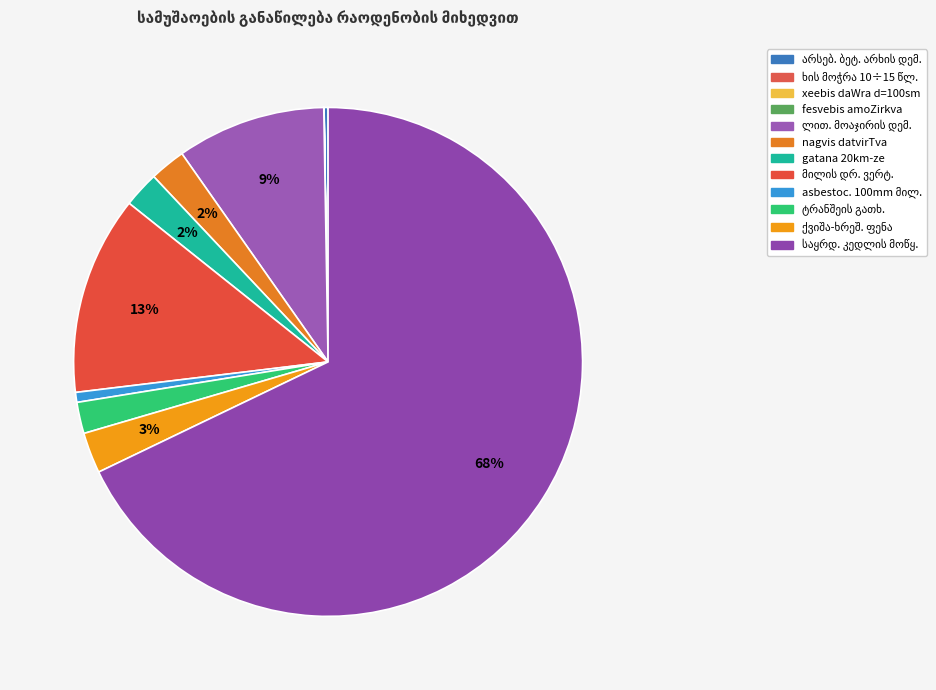

True or false: ხის მოჭრა 10÷15 წლის accounts for 13% of the total.

False